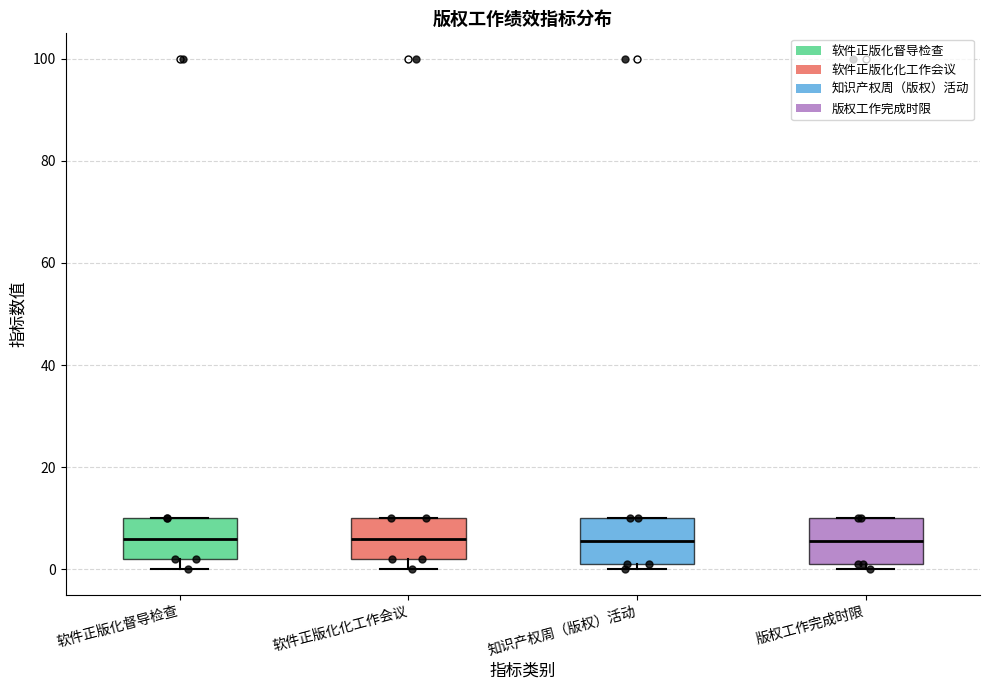

Reading left to right, transcribe this box plot: for each box, give where its median line is, the range the box spans, and where its two whiskers end, as read against the y-axis. The values are not printed on the chart, so give them approximately, as read against the axis.

软件正版化督导检查: median 6, box 2 to 10, whiskers 0 to 10
软件正版化化工作会议: median 6, box 2 to 10, whiskers 0 to 10
知识产权周（版权）活动: median 6, box 2 to 10, whiskers 0 to 10
版权工作完成时限: median 6, box 2 to 10, whiskers 0 to 10